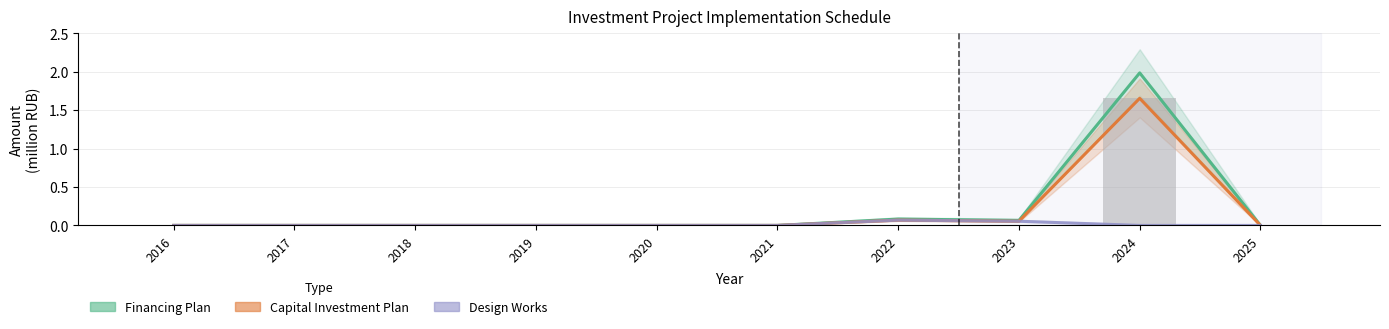

Are the bars horizontal?

No